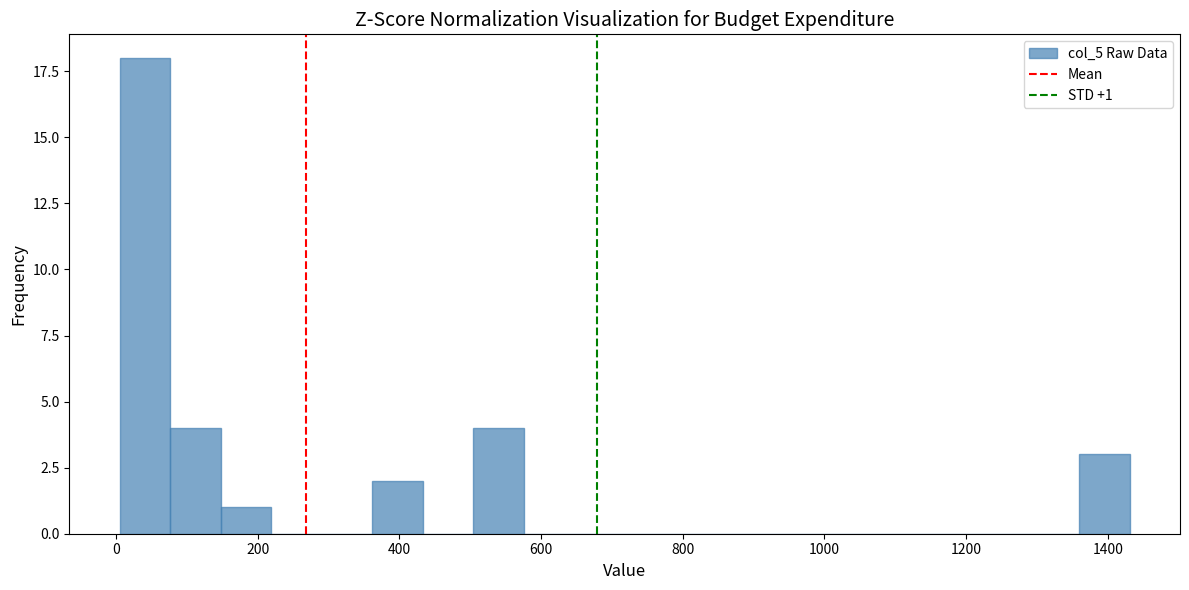

Around what value on the x-axis is the tallest bar? Give the approximate position of its centre, as read against the axis.

40